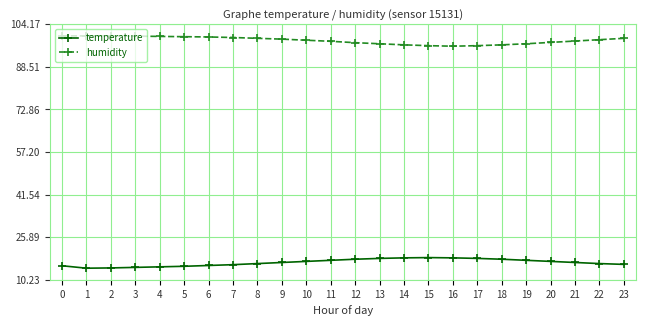

At how many categories does at least one series exceed 39?

24